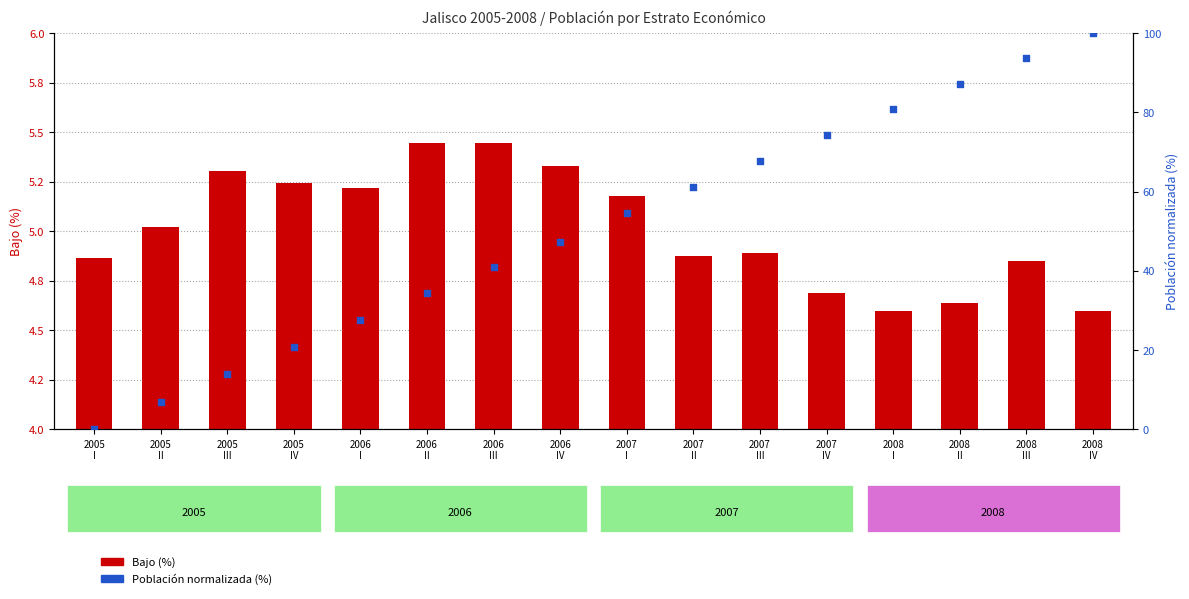

What is the total value across all series at 2007
IV?

79.0